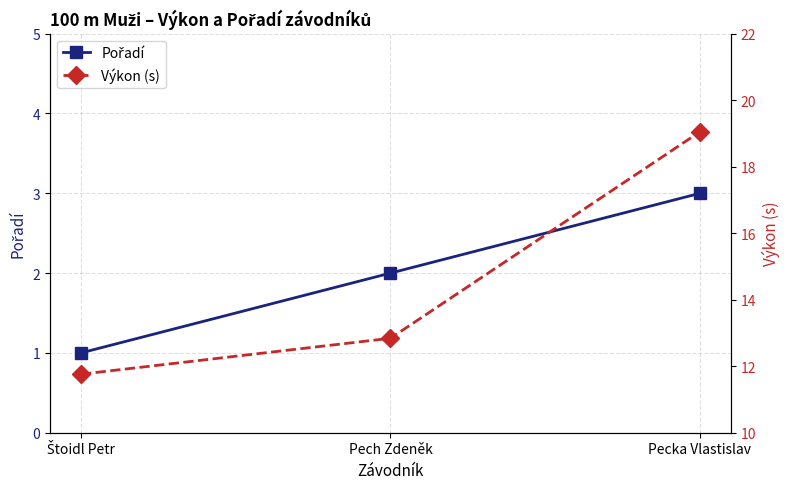

Between Štoidl Petr and Pech Zdeněk, which is larger?

Pech Zdeněk